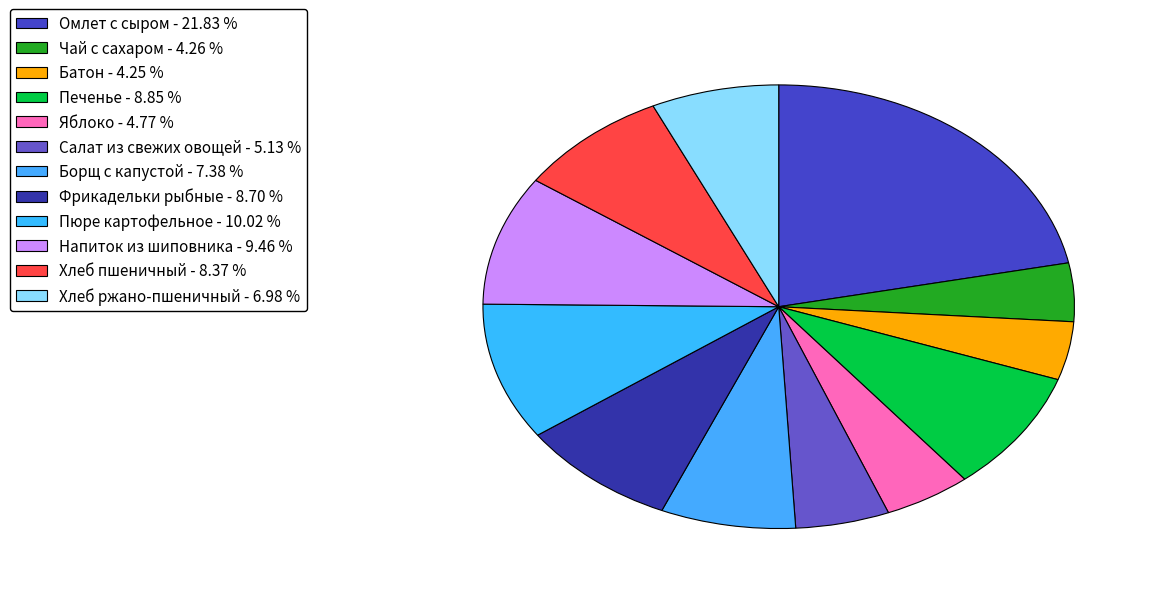

How many segments does this pie chart have?

12